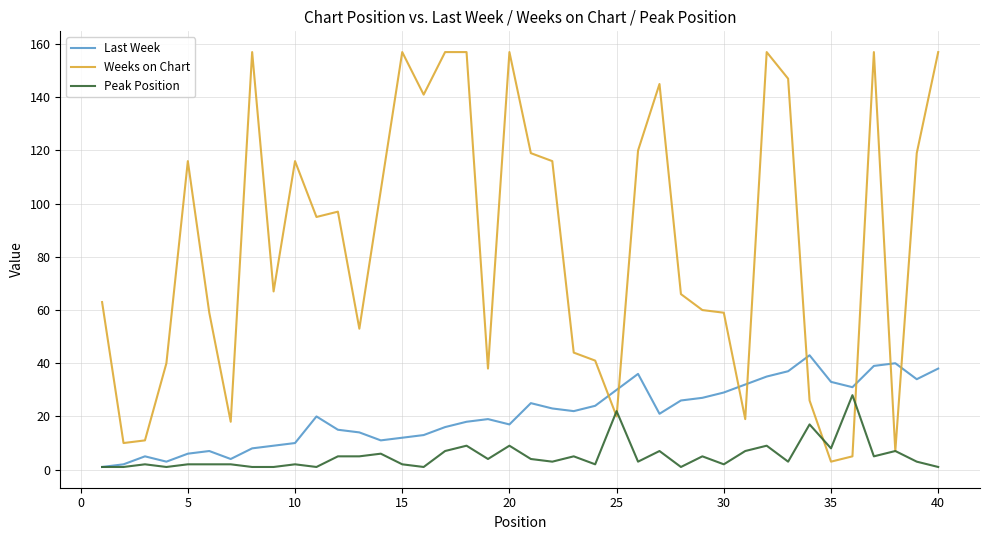

How many series are shown in this chart?

3